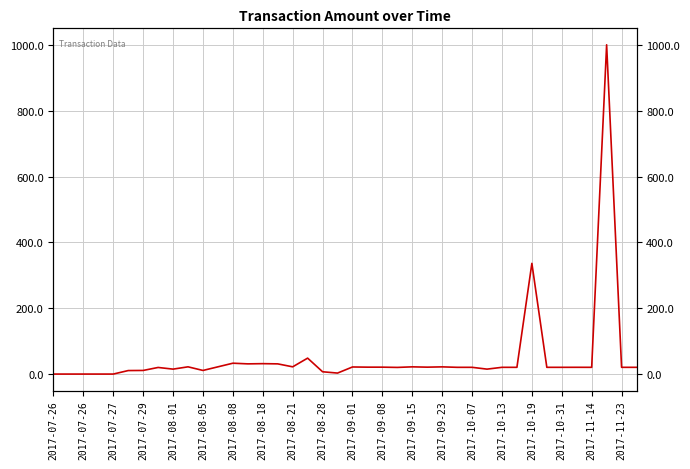

How many data points does each series have?

40